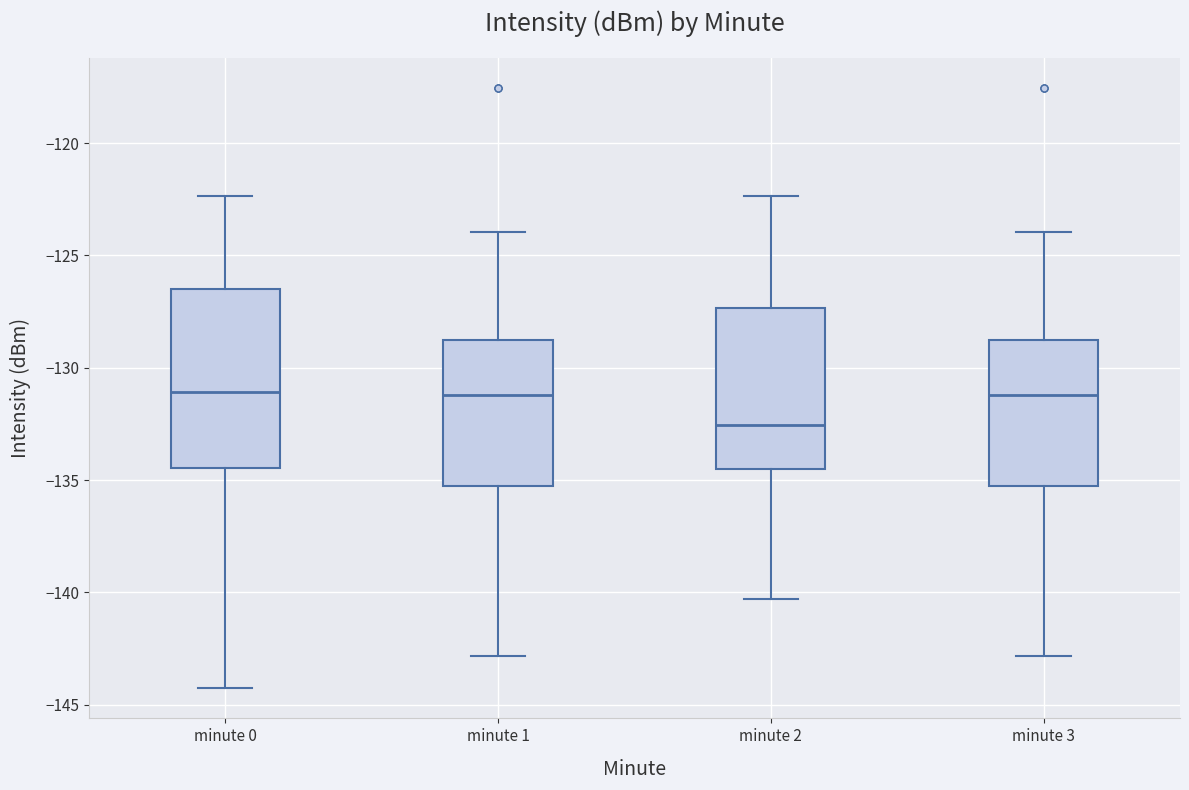

Reading left to right, read every box against the y-axis: the position of its median line, the range the box covers, and the ends of its whiskers. The values are not printed on the chart, so give them approximately, as read against the axis.

minute 0: median -131.0, box -134.5 to -126.5, whiskers -144.5 to -122.5
minute 1: median -131.0, box -135.0 to -129.0, whiskers -143.0 to -124.0
minute 2: median -132.5, box -134.5 to -127.5, whiskers -140.5 to -122.5
minute 3: median -131.0, box -135.0 to -129.0, whiskers -143.0 to -124.0